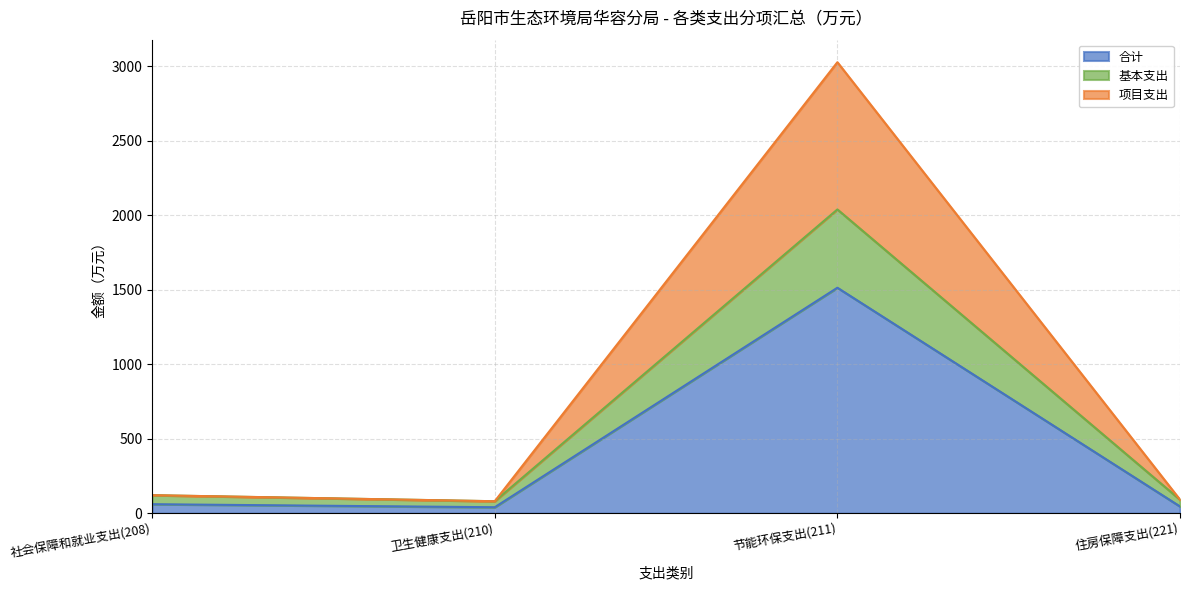

What are all the series names shown in the legend?

合计, 基本支出, 项目支出